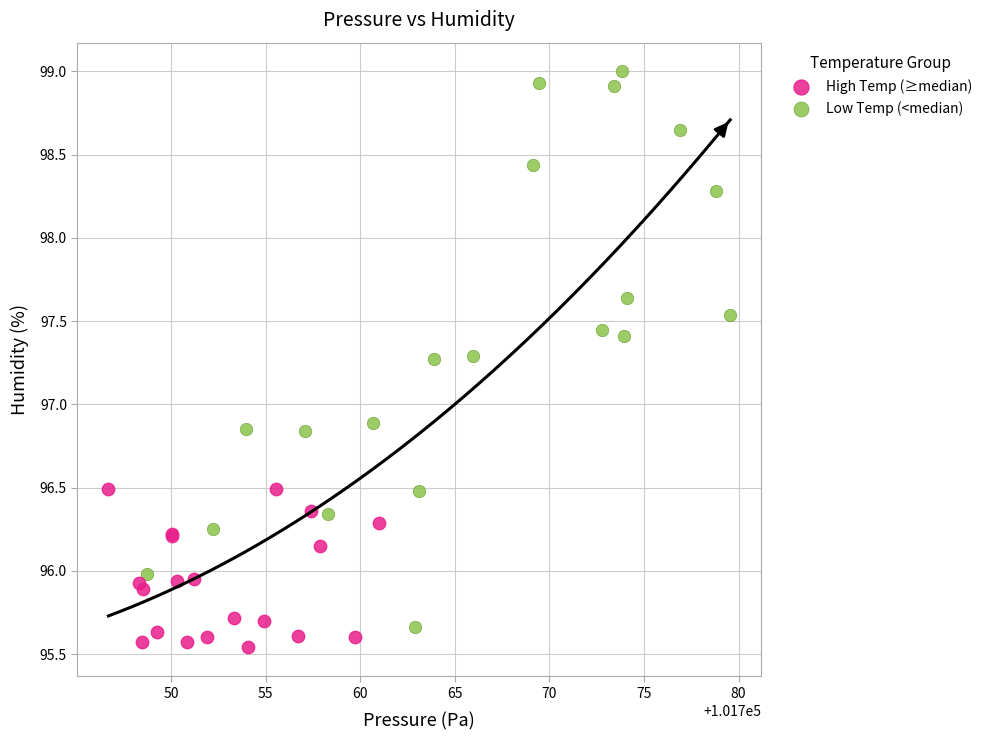

Which series has the widest spread of Y values?

Low Temp (<median)